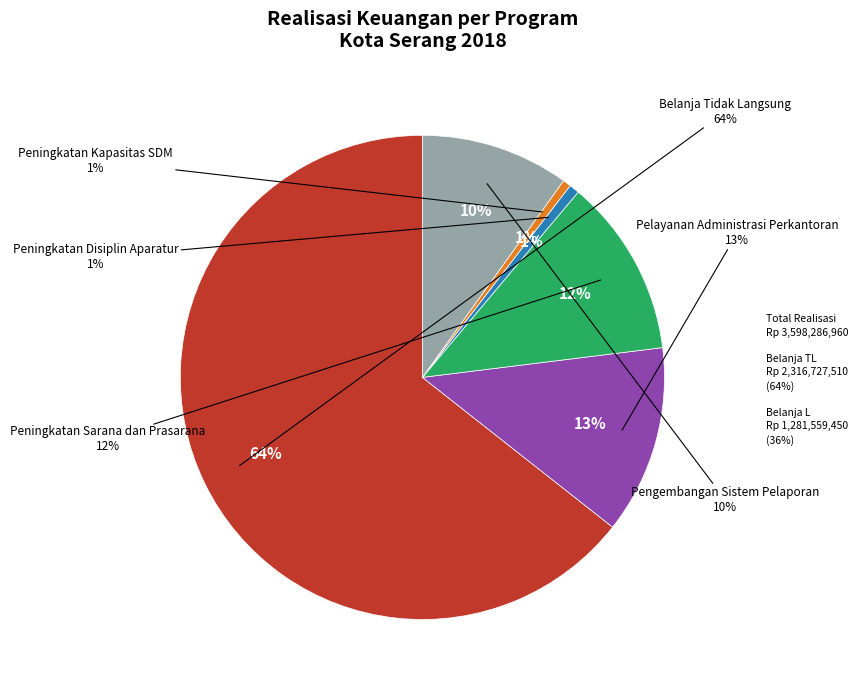

What portion of the pie excludes Pengembangan Sistem Pelaporan?

90.1%